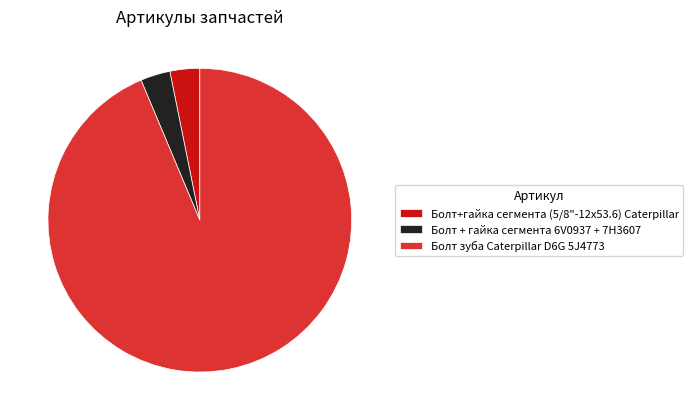

Is Болт+гайка сегмента (5/8"-12х53.6) Caterpillar the majority of the pie?

No